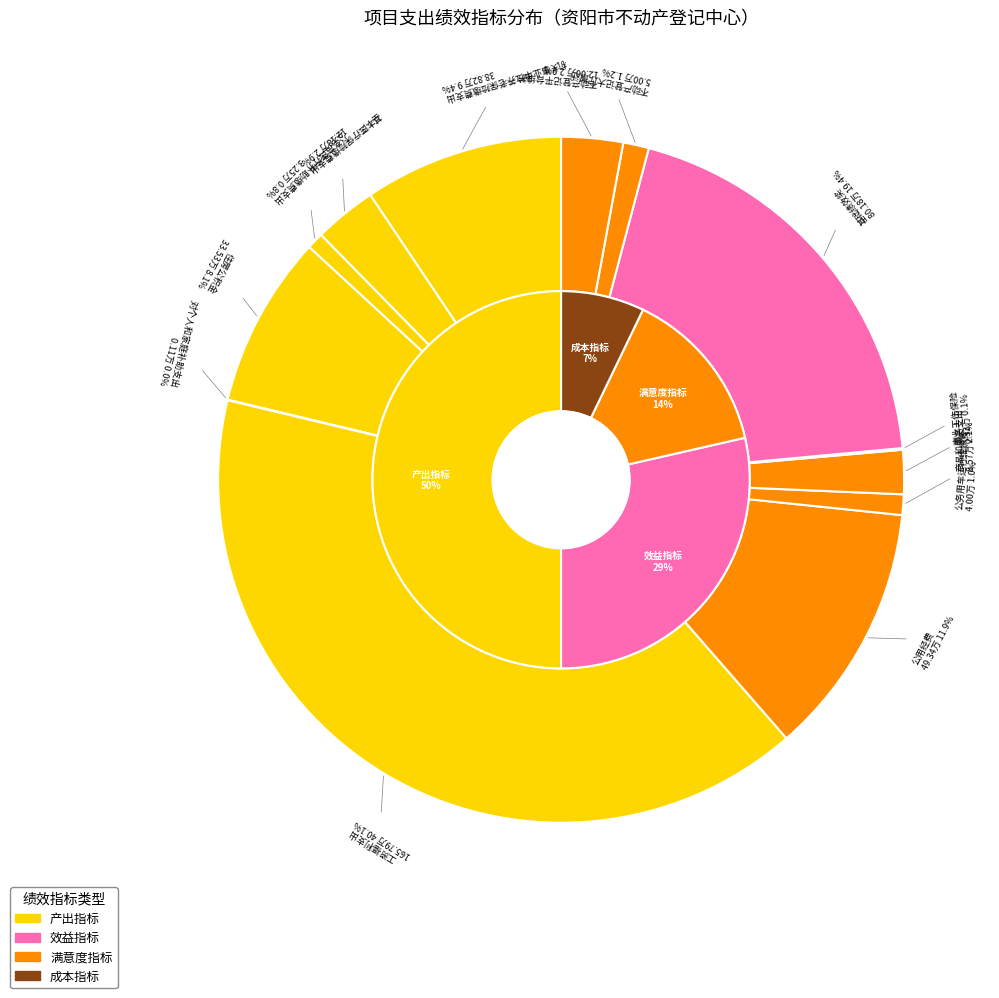

Does 成本指标 represent more than half of the total?

No